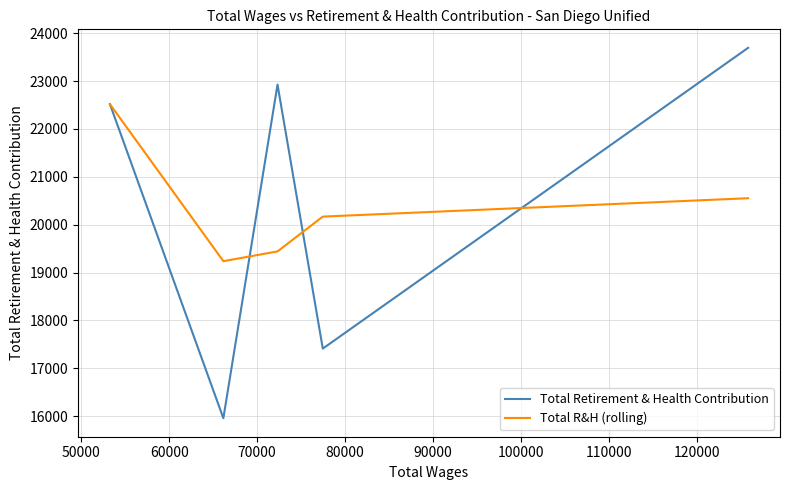

Which series has the largest range (max minus min)?

Total Retirement & Health Contribution